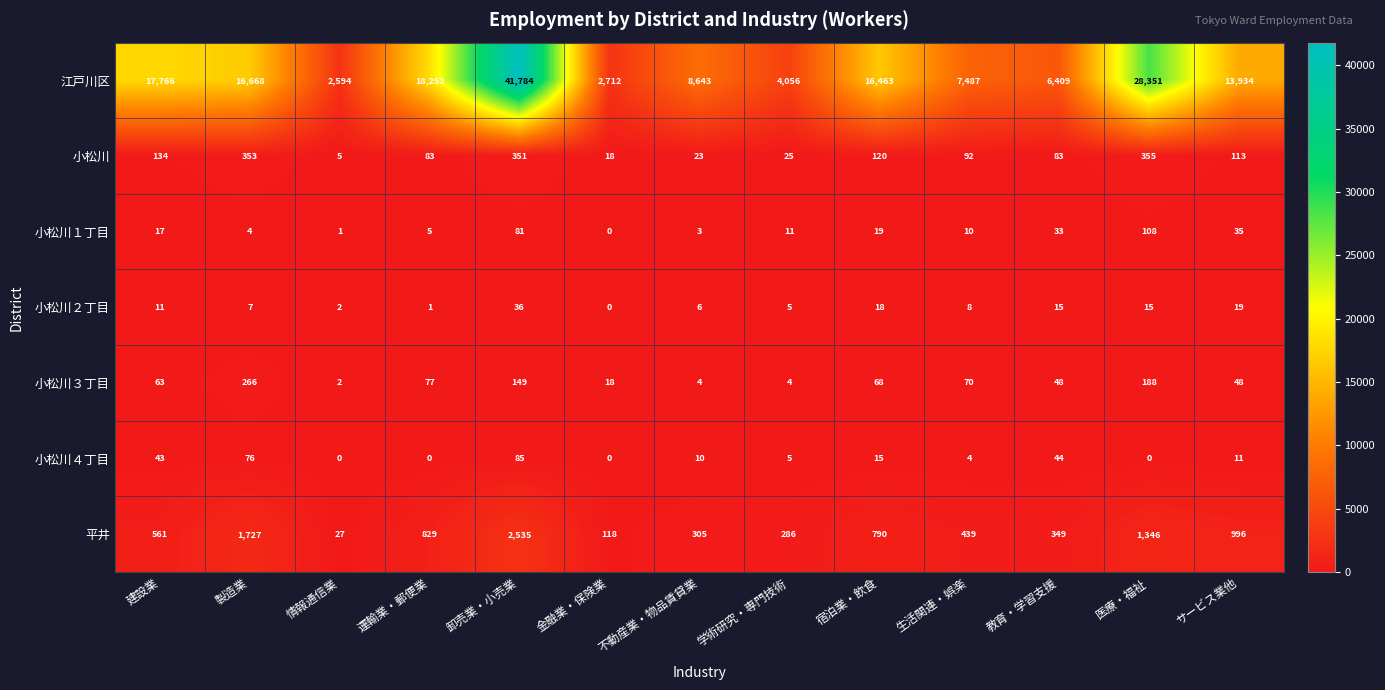

How many data points in 小松川４丁目 are less than 10?

6